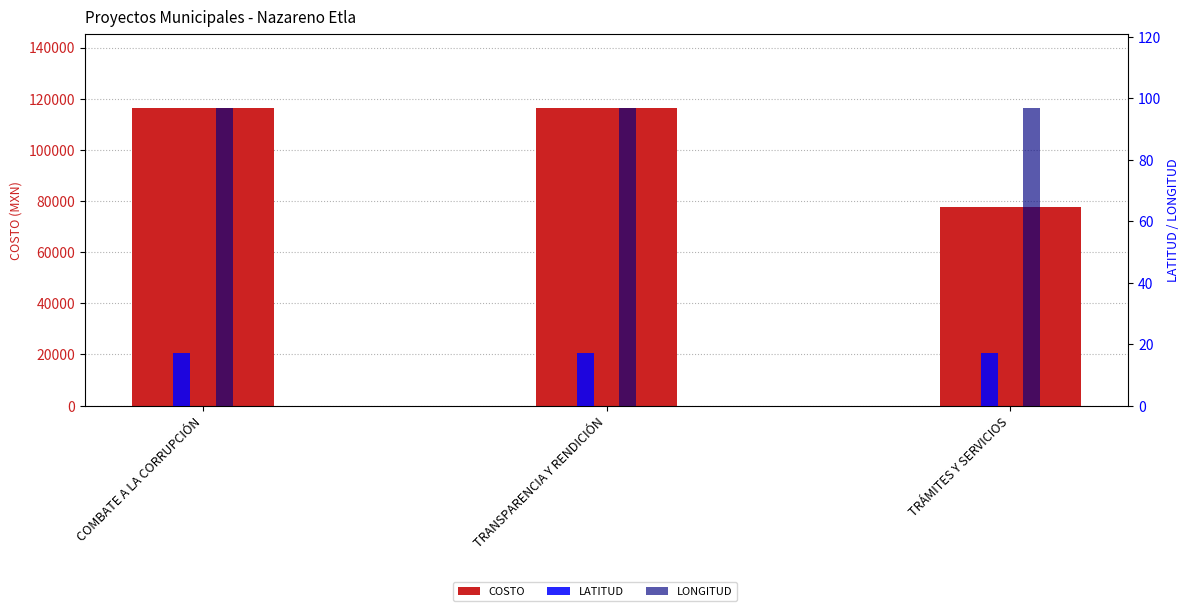

What is the label of the 2nd bar from the right?

TRANSPARENCIA Y RENDICIÓN